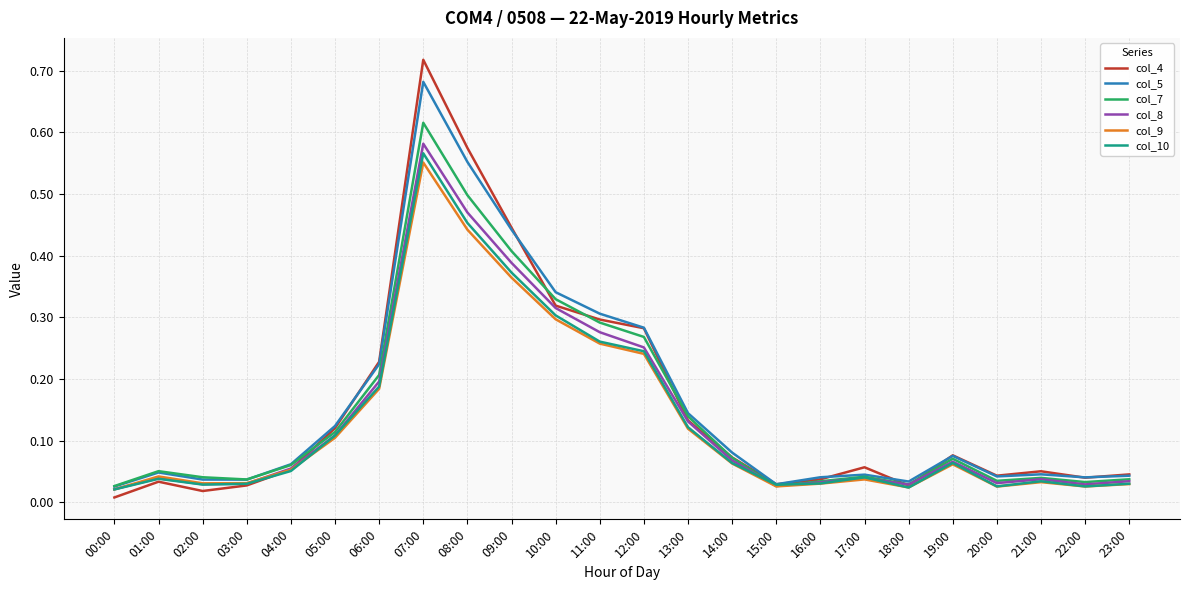

Where is col_4 nearest to the value 0?

00:00